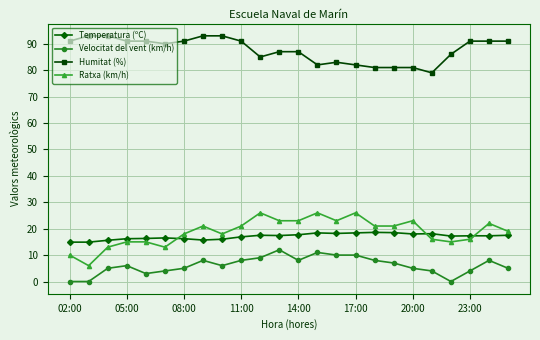

What is the difference between the maximum and minimum values in the Ratxa (km/h) series?

20.0